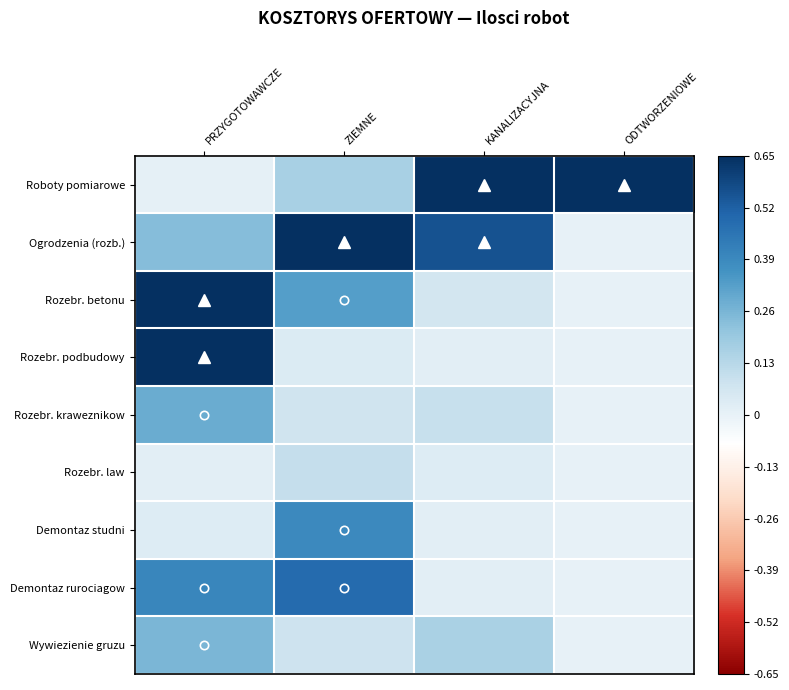

Reading right to left, transcribe all the data shown in this chart.

Roboty pomiarowe: ODTWORZENIOWE=0.7	KANALIZACYJNA=0.7	ZIEMNE=0.2	PRZYGOTOWAWCZE=0.0
Ogrodzenia (rozb.): ODTWORZENIOWE=0.0	KANALIZACYJNA=0.6	ZIEMNE=0.7	PRZYGOTOWAWCZE=0.2
Rozebr. betonu: ODTWORZENIOWE=0.0	KANALIZACYJNA=0.1	ZIEMNE=0.3	PRZYGOTOWAWCZE=0.7
Rozebr. podbudowy: ODTWORZENIOWE=0.0	KANALIZACYJNA=0.0	ZIEMNE=0.0	PRZYGOTOWAWCZE=0.7
Rozebr. kraweznikow: ODTWORZENIOWE=0.0	KANALIZACYJNA=0.1	ZIEMNE=0.1	PRZYGOTOWAWCZE=0.3
Rozebr. law: ODTWORZENIOWE=0.0	KANALIZACYJNA=0.0	ZIEMNE=0.1	PRZYGOTOWAWCZE=0.0
Demontaz studni: ODTWORZENIOWE=0.0	KANALIZACYJNA=0.0	ZIEMNE=0.4	PRZYGOTOWAWCZE=0.0
Demontaz rurociagow: ODTWORZENIOWE=0.0	KANALIZACYJNA=0.0	ZIEMNE=0.5	PRZYGOTOWAWCZE=0.4
Wywiezienie gruzu: ODTWORZENIOWE=0.0	KANALIZACYJNA=0.2	ZIEMNE=0.1	PRZYGOTOWAWCZE=0.3